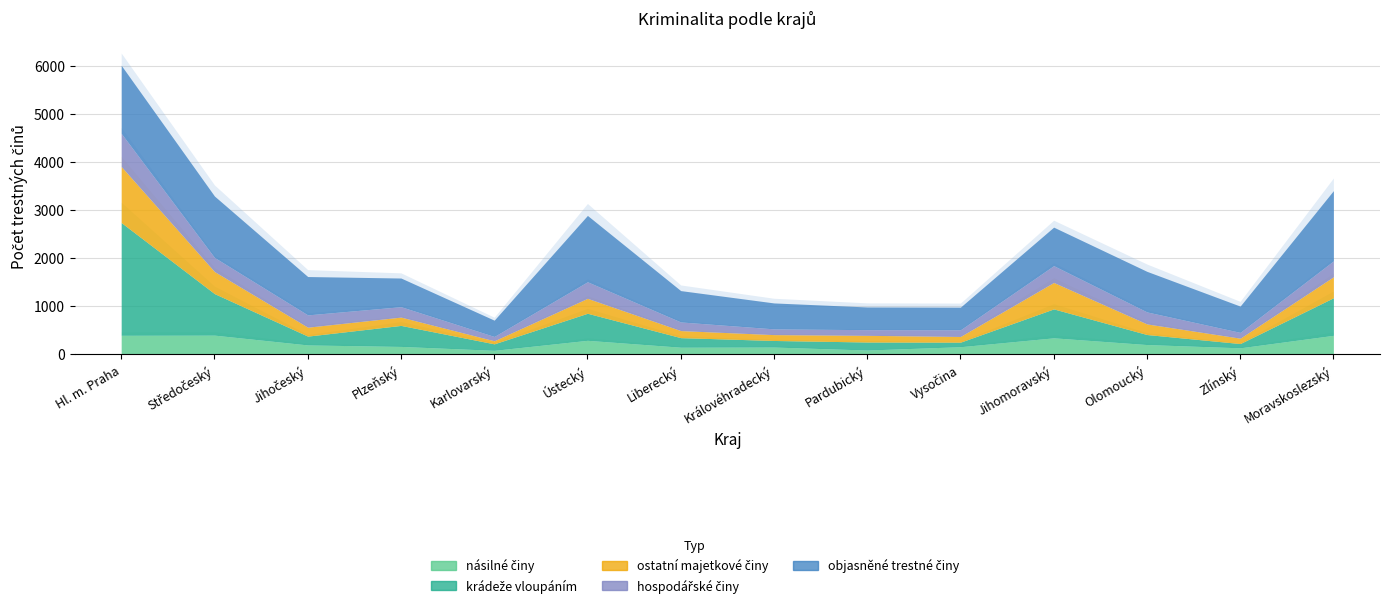

What is the difference between the second highest and minimum values in the objasněné trestné činy series?

1079